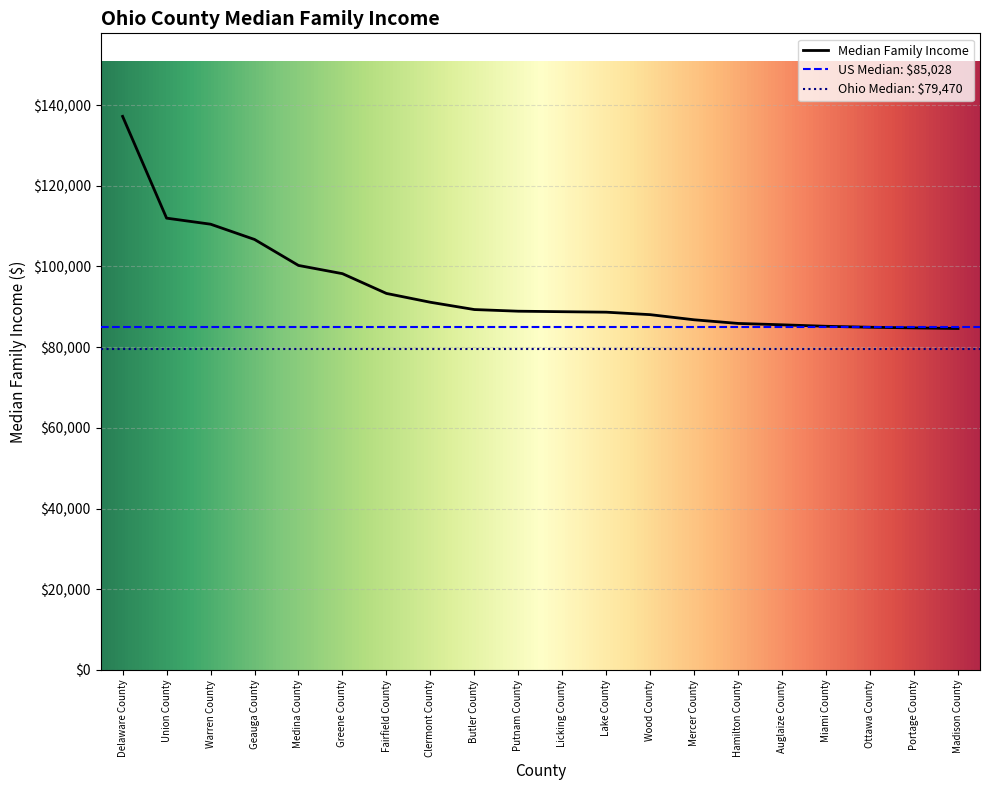

Is it true that the value at Union County is 190077?

False